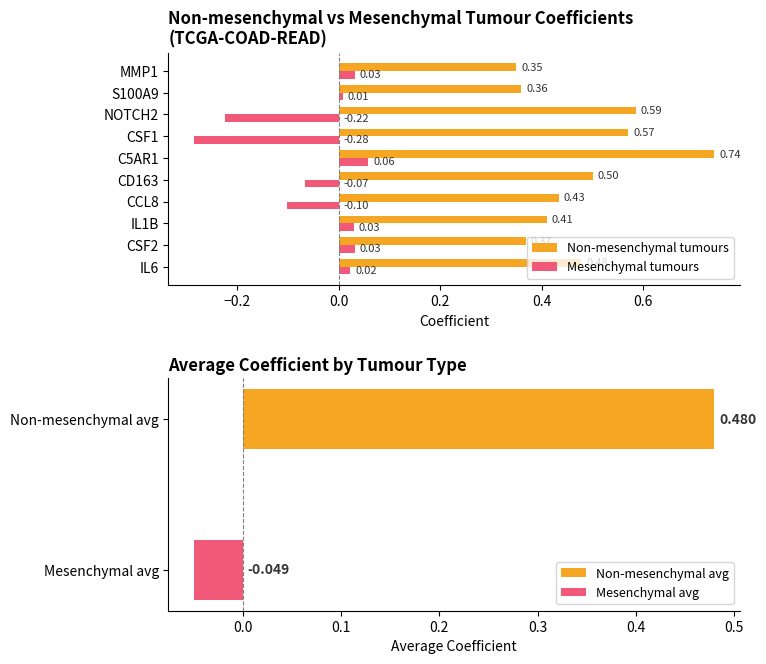

Does the chart contain stacked bars?

No